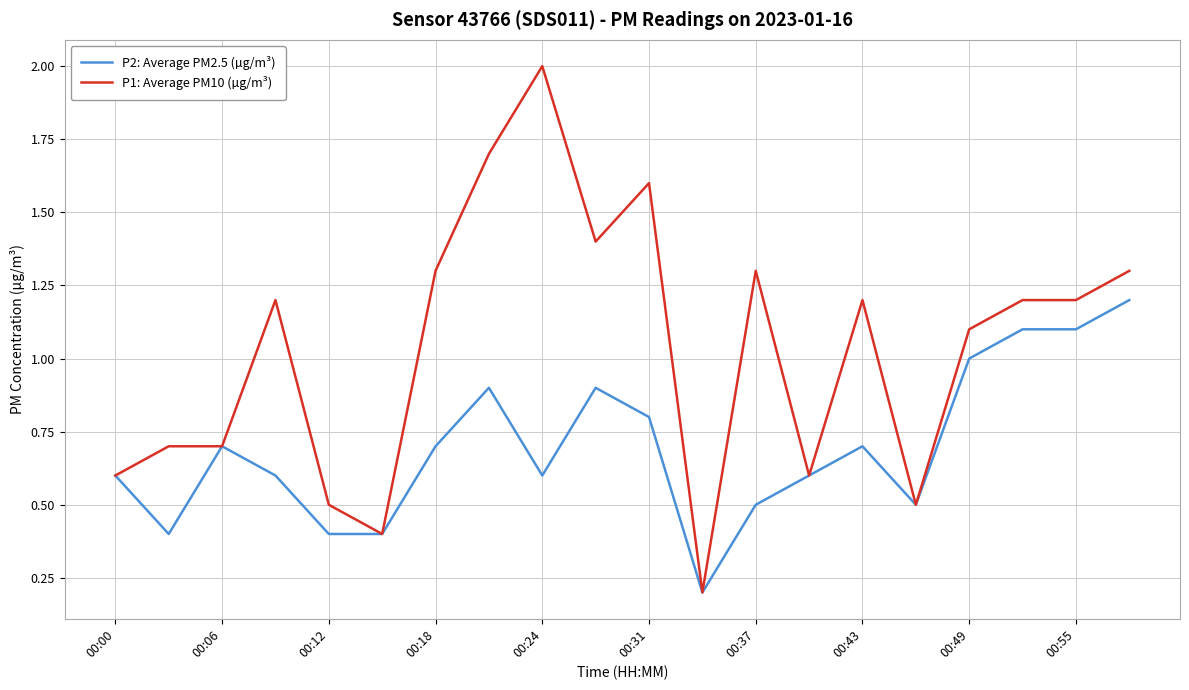

What is the greatest value displayed?

2.0